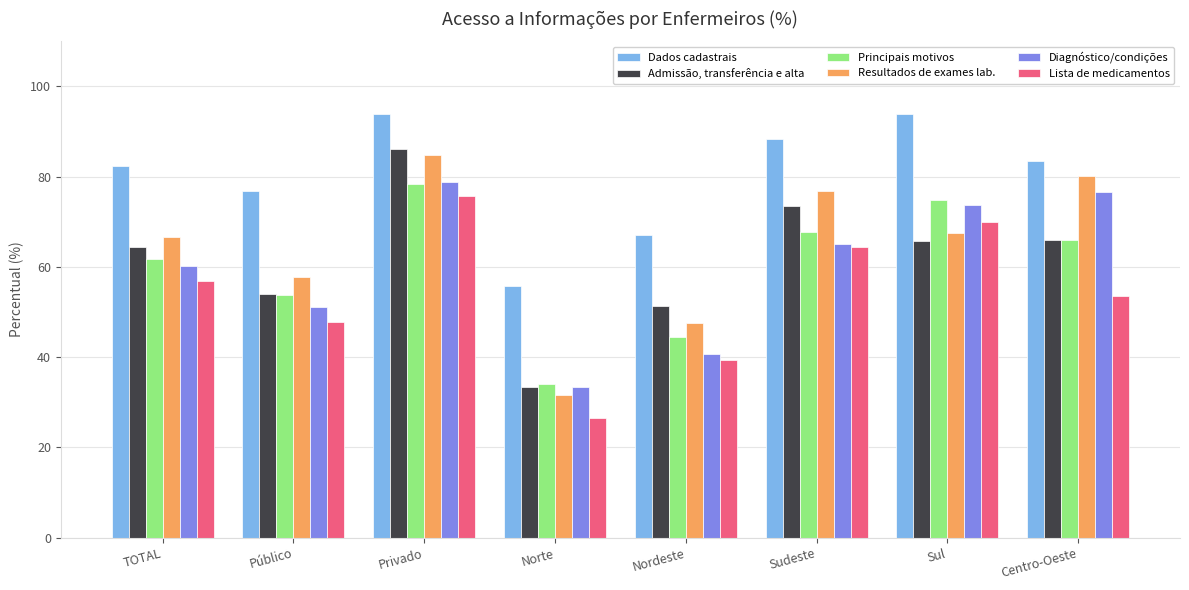

At which category does the chart reach its minimum across all series?

Norte